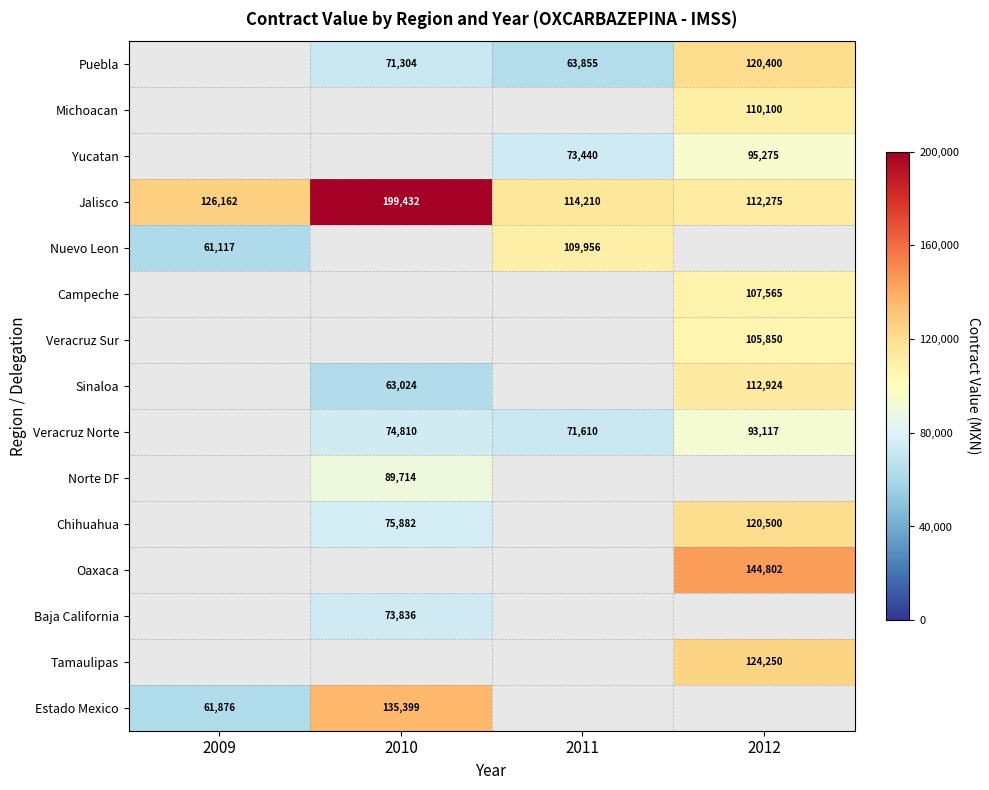

What is the spread (max minus min) of values at 2011?

50355.0